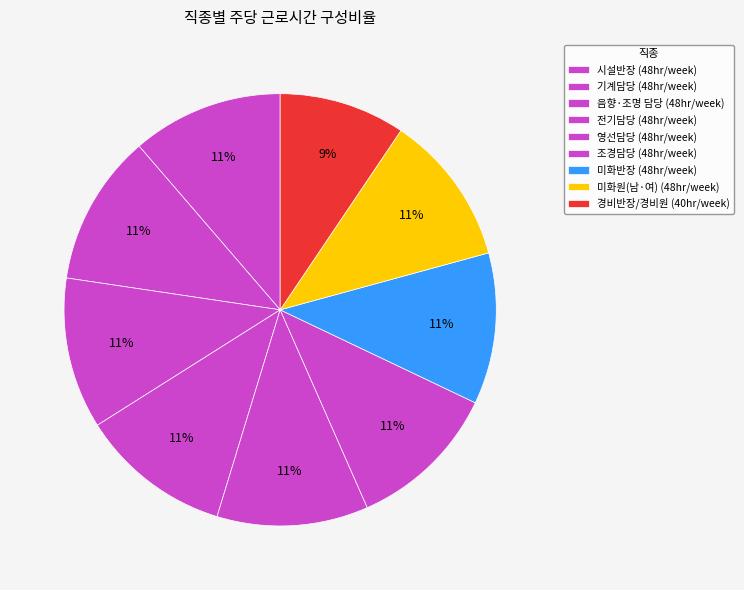

How many slices are in this pie chart?

9